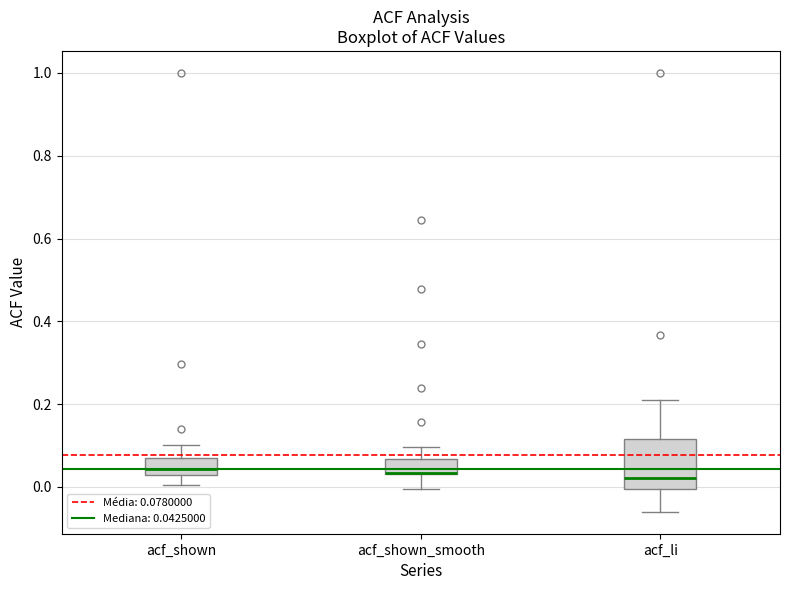

Reading left to right, transcribe this box plot: for each box, give where its median line is, the range the box spans, and where its two whiskers end, as read against the y-axis. The values are not printed on the chart, so give them approximately, as read against the axis.

acf_shown: median 0.04, box 0.02 to 0.06, whiskers 0.00 to 0.10
acf_shown_smooth: median 0.04 (drawn on the box's lower edge), box 0.04 to 0.06, whiskers 0.00 to 0.10
acf_li: median 0.02, box 0.00 to 0.12, whiskers -0.06 to 0.20